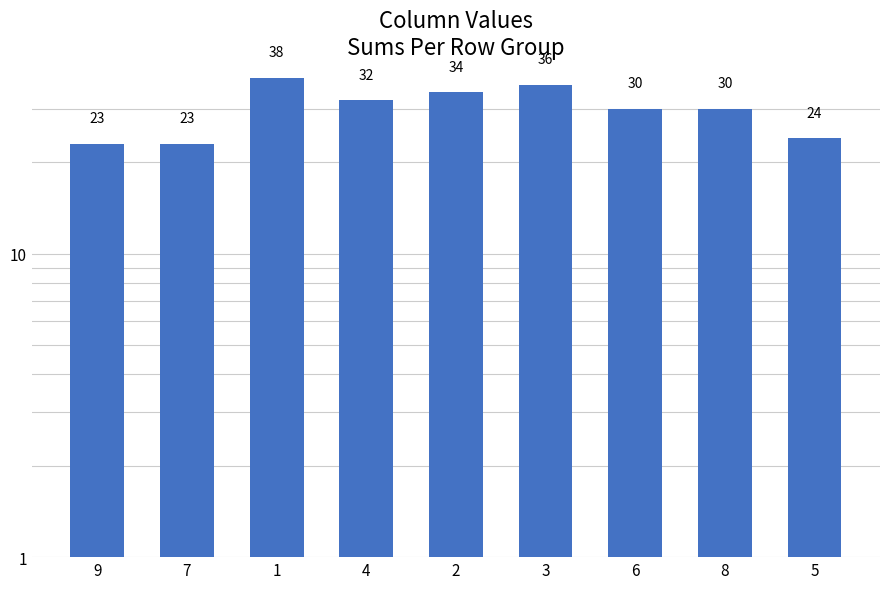

The value at 6 is 10. True or false?

False